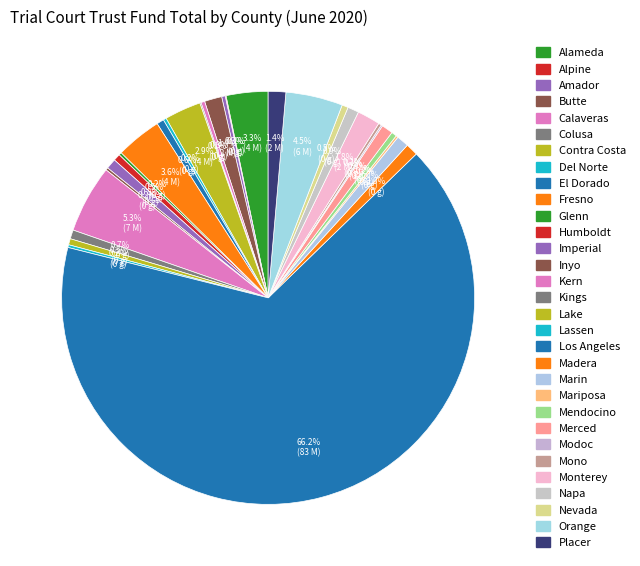

Which category has the smallest portion of the pie?

Alpine